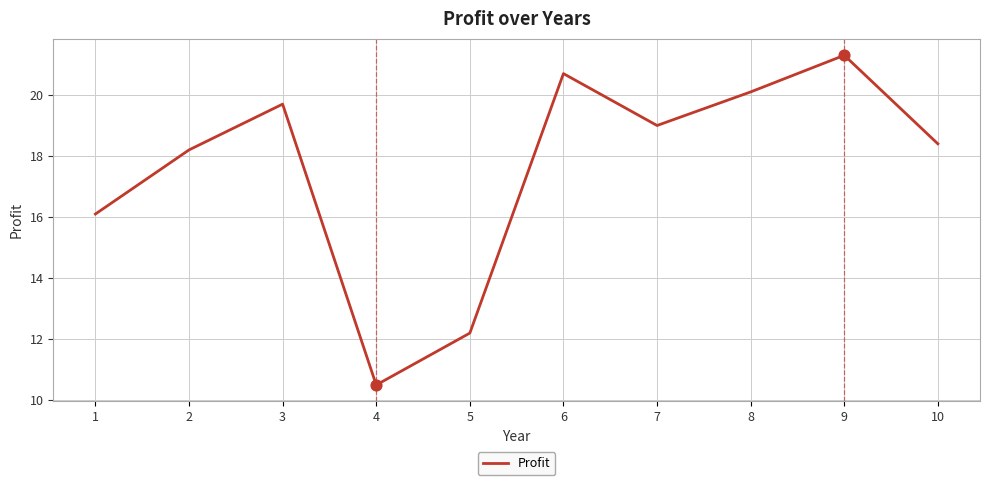

What is the change in value from 3 to 9?

+1.6